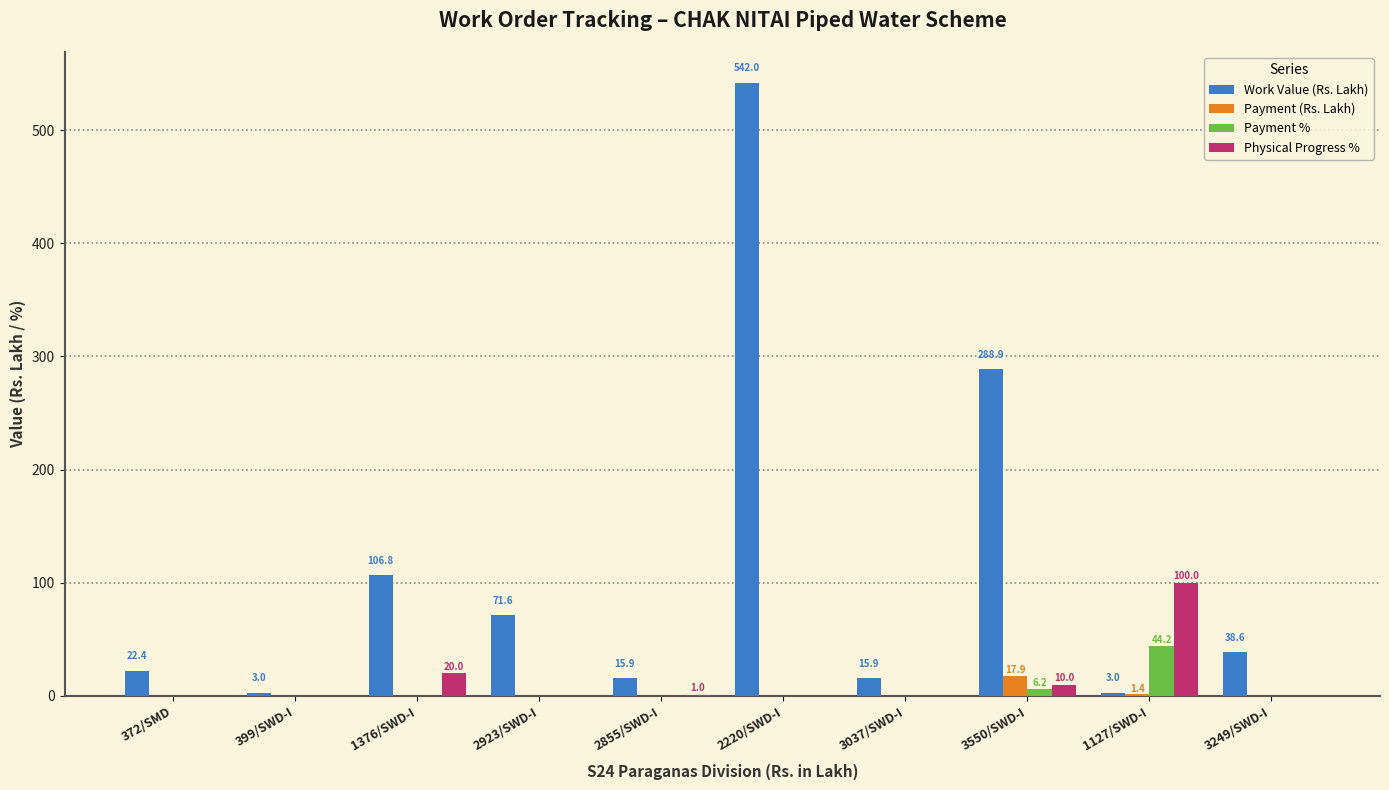

Between 2220/SWD-I and 1127/SWD-I, which series saw the biggest shift?

Work Value (Rs. Lakh)